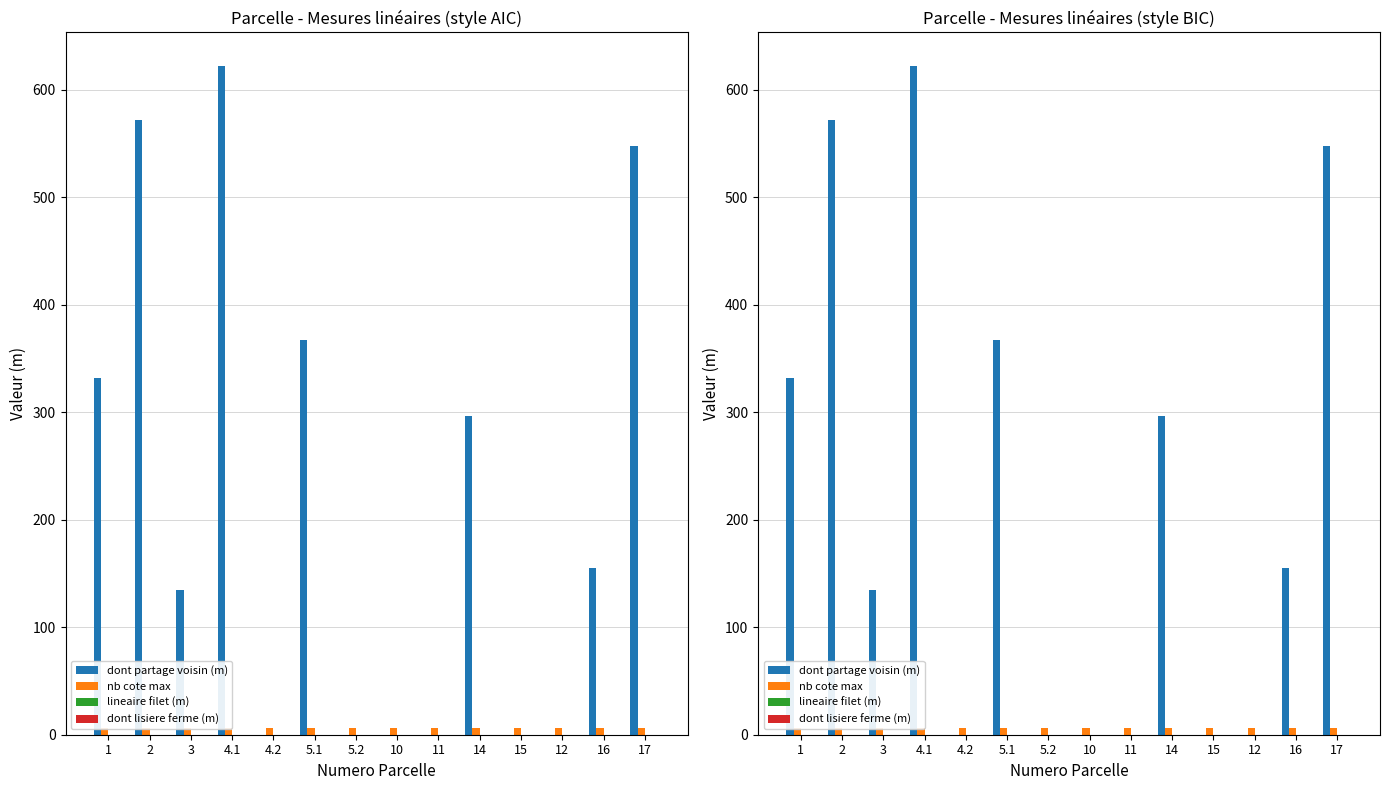

Are the bars grouped side by side (vs. stacked)?

Yes